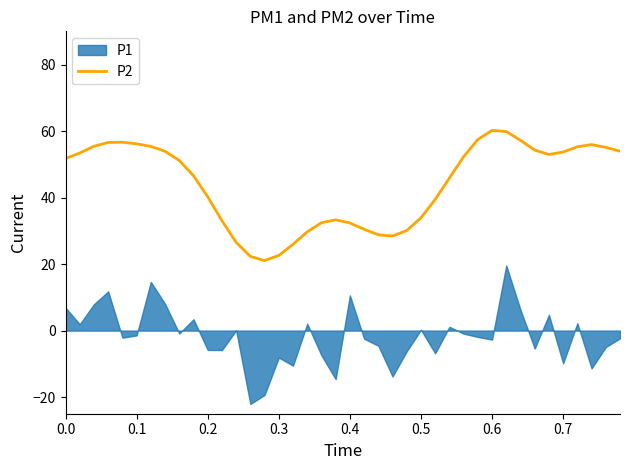

What is the minimum value for P2?

21.1